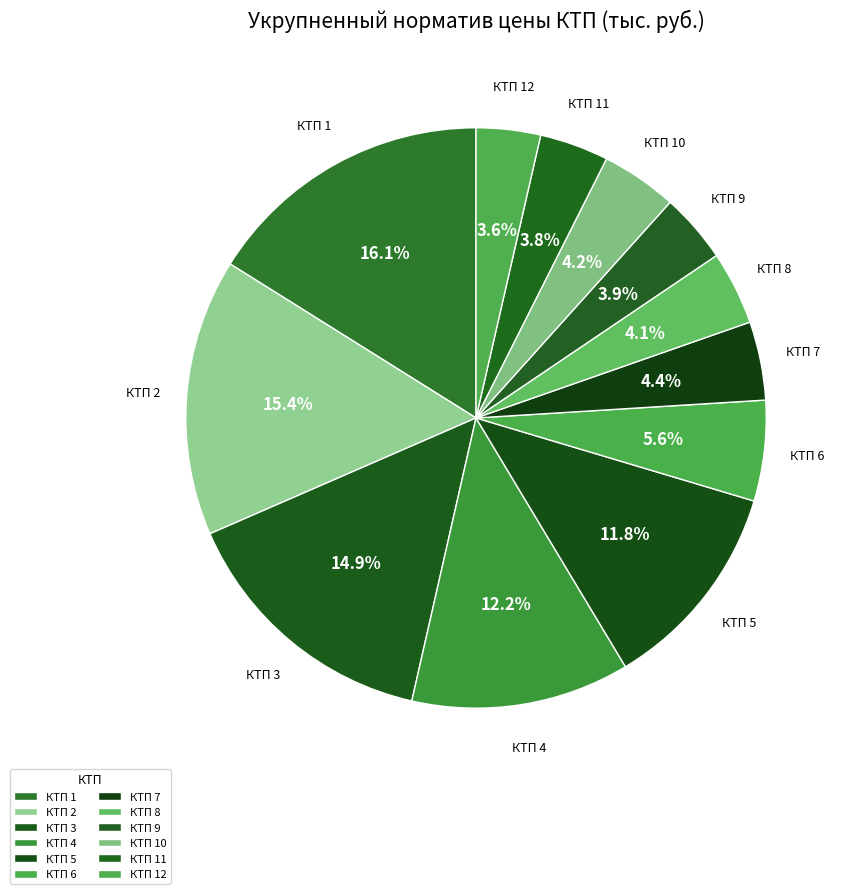

To the nearest percent, what is the average slice percentage?

8%